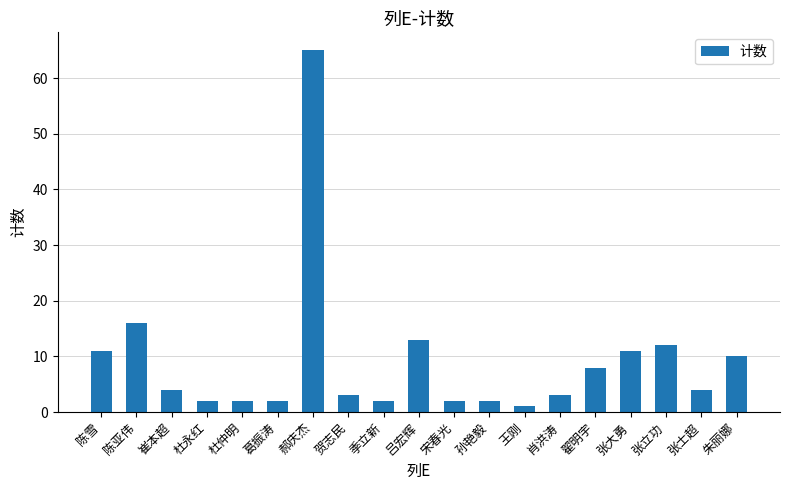

Between 陈亚伟 and 王刚, which is larger?

陈亚伟